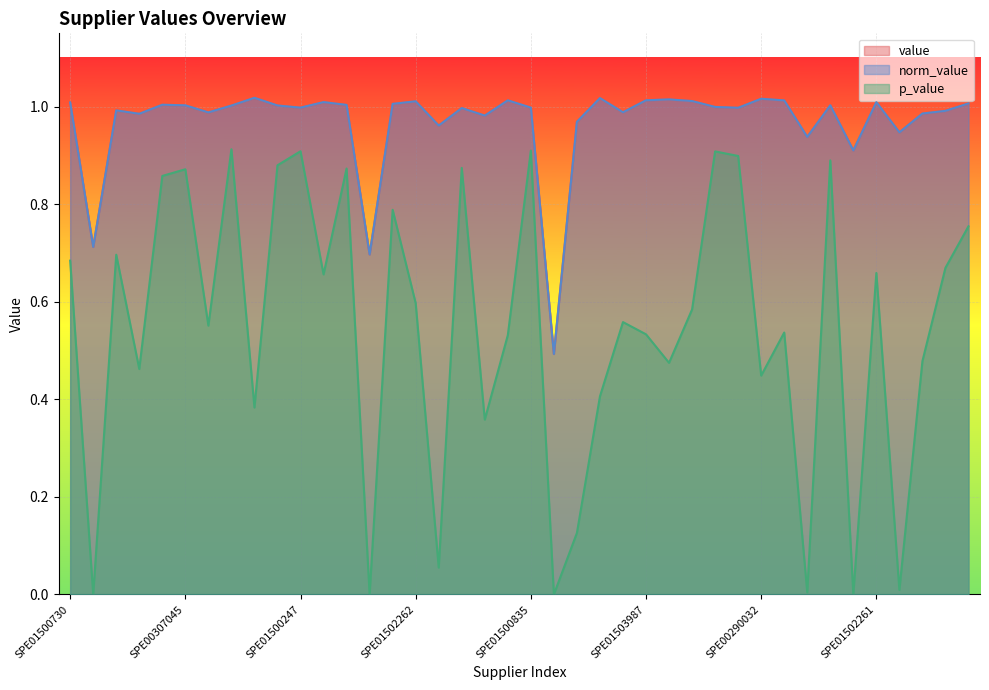

At which label is norm_value closest to 0?

SPE01504017